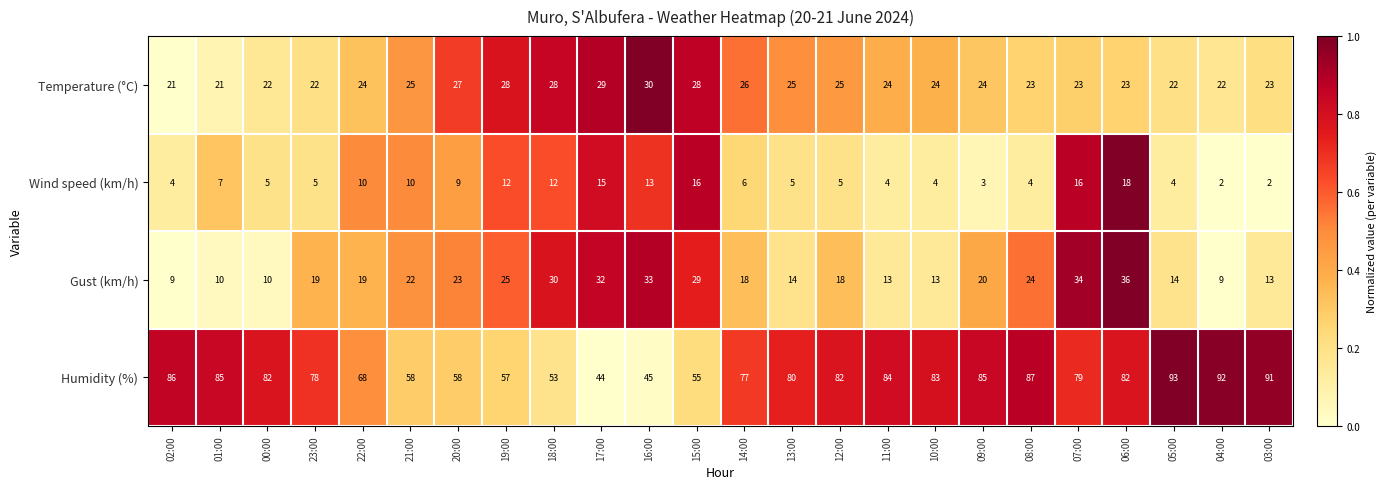

What is the difference between the second highest and minimum values in the Temperature (°C) series?

8